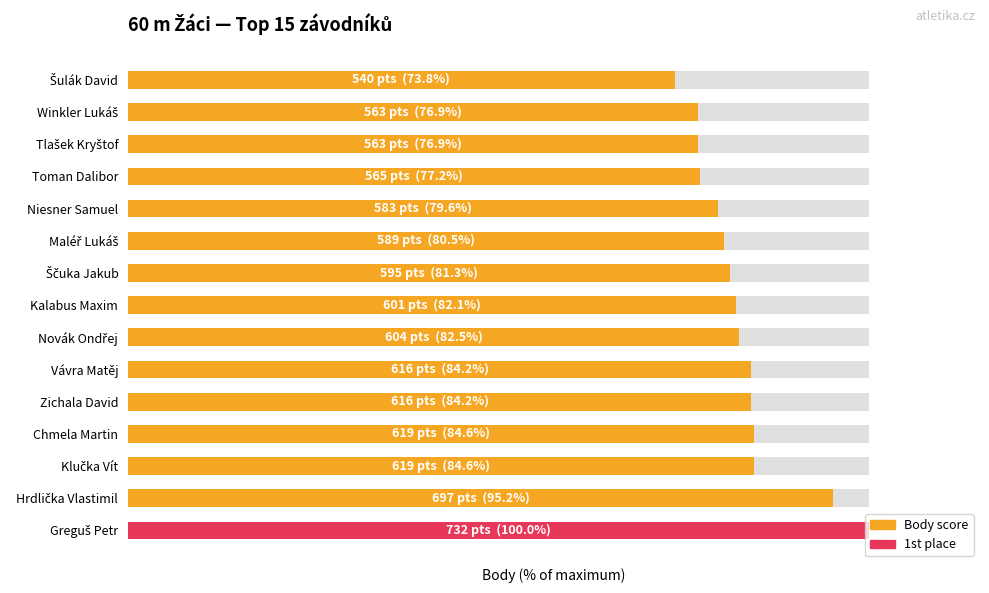

What is the minimum value shown in the chart?

73.8